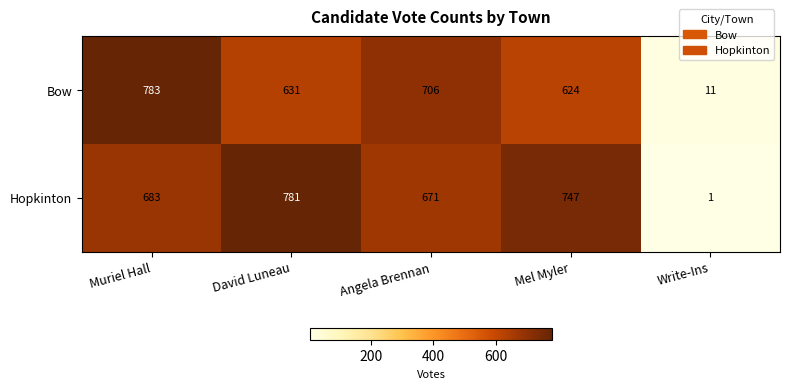

Count the number of categories in the chart.

5